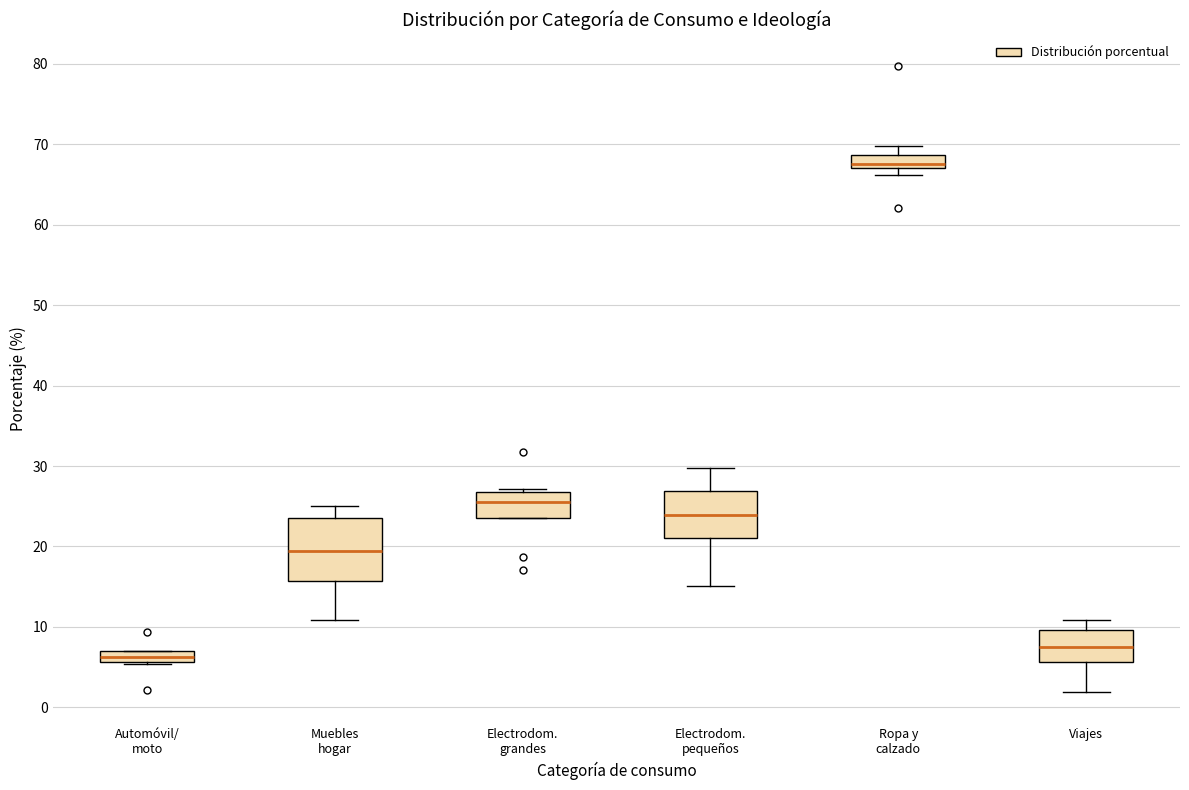

Which box's median line is the highest?

Ropa y calzado